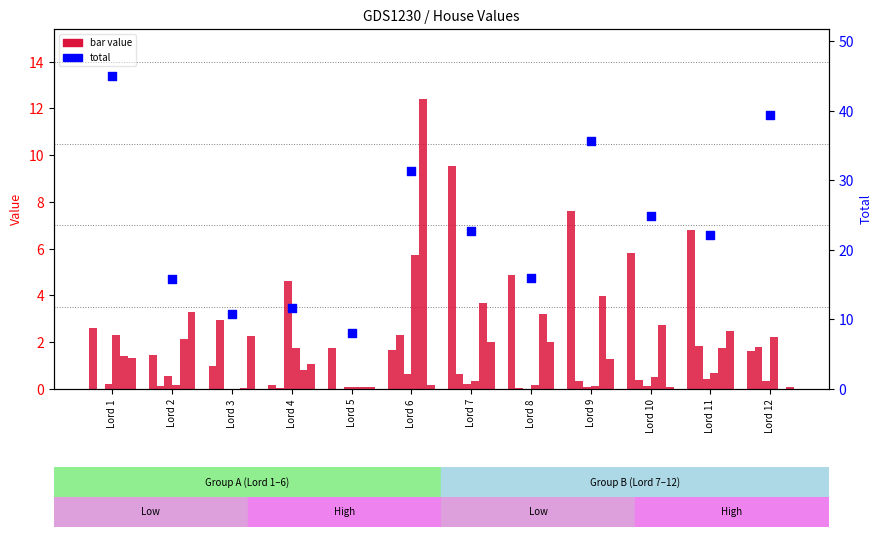

At how many categories does at least one series exceed 0?

12